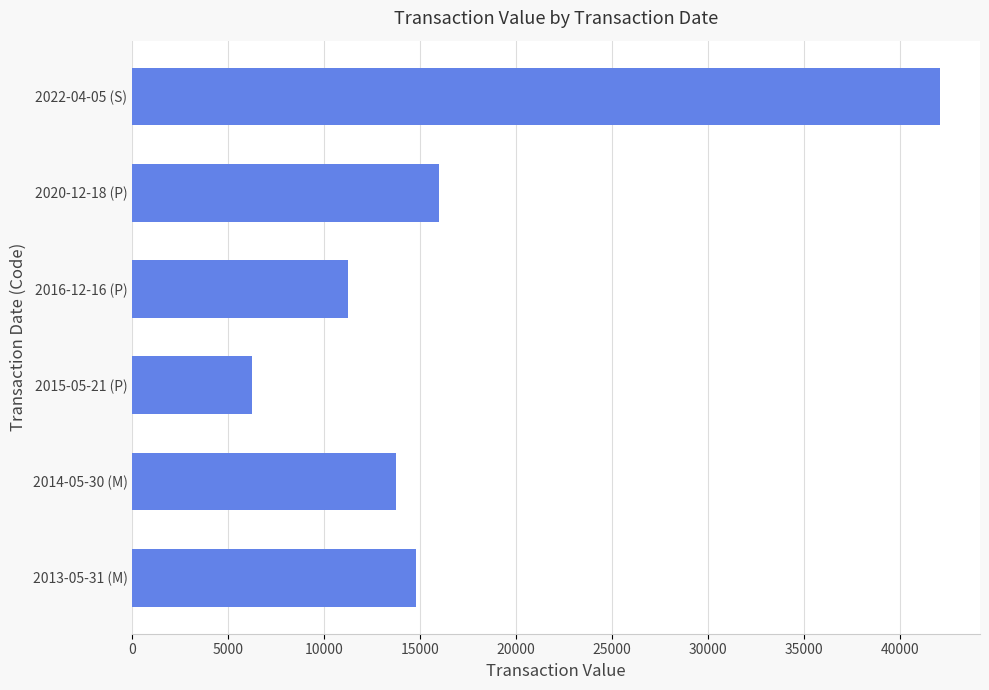

Reading top to bottom, extract all data points from this chart.

42050	16000	11250	6250	13750	14800